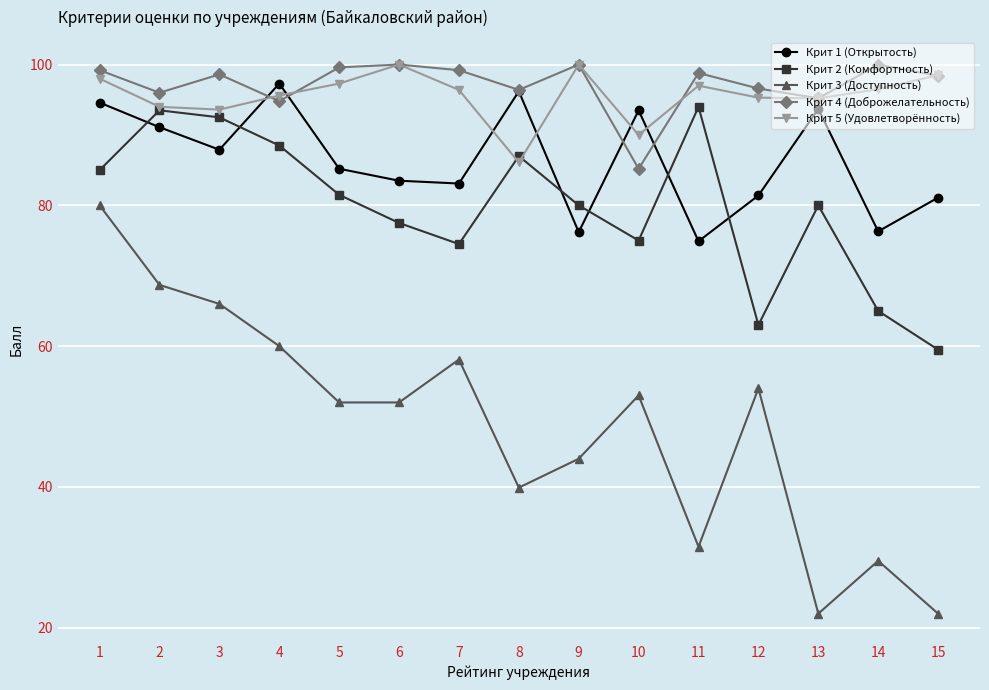

What is the smallest value displayed?

22.0